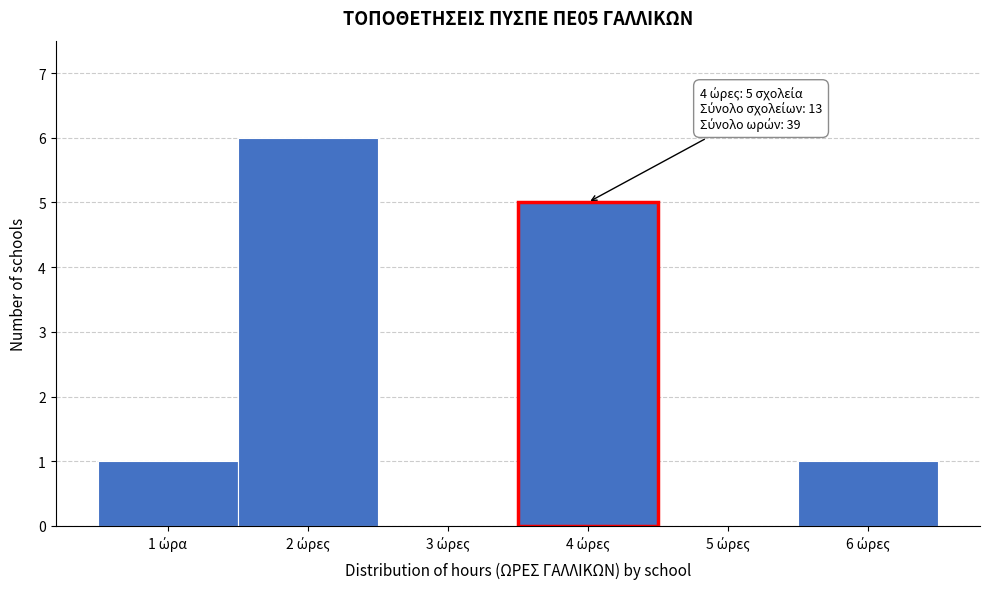

What is the sum of all values?

13